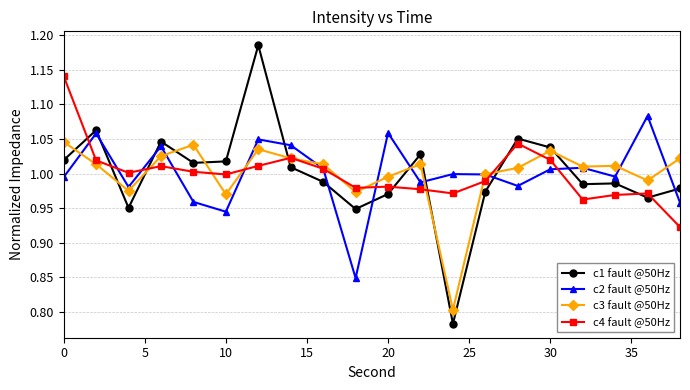

List the series in order of their peak value, lowest first.

c3 fault @50Hz, c2 fault @50Hz, c4 fault @50Hz, c1 fault @50Hz